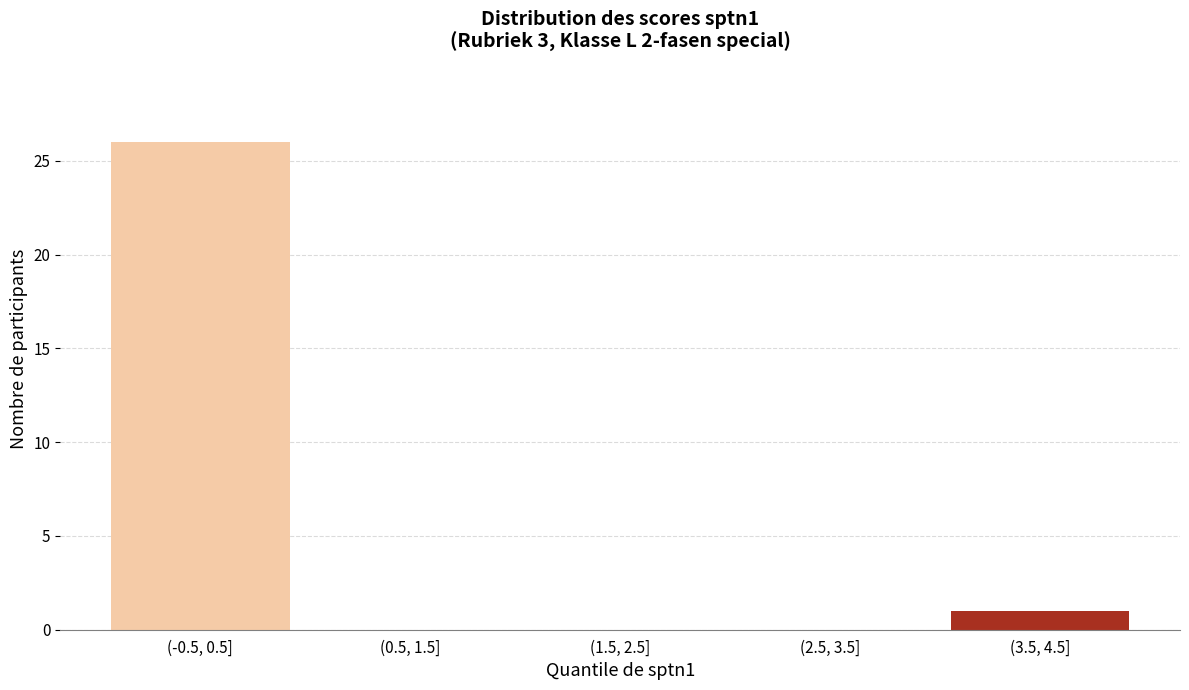

Reading right to left, extract all data points from this chart.

(3.5, 4.5]=1	(2.5, 3.5]=0	(1.5, 2.5]=0	(0.5, 1.5]=0	(-0.5, 0.5]=26